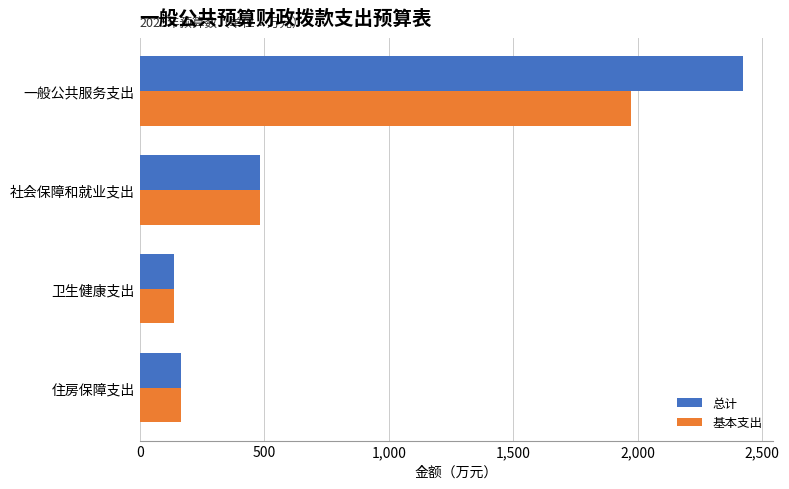

What is the sum of all 总计 values?

3210.6